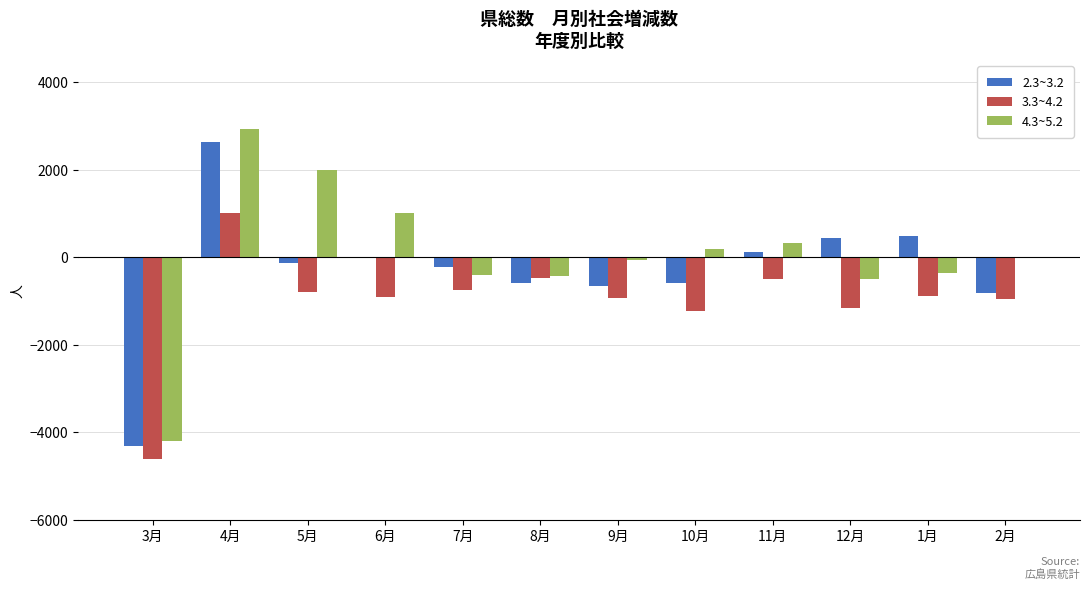

The value of 3.3~4.2 at 5月 is -807. True or false?

True